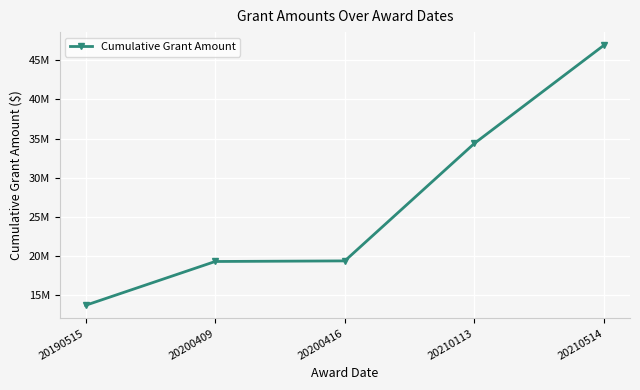

Reading left to right, extract all data points from this chart.

13750000	19335131	19410131	34393987	46916096